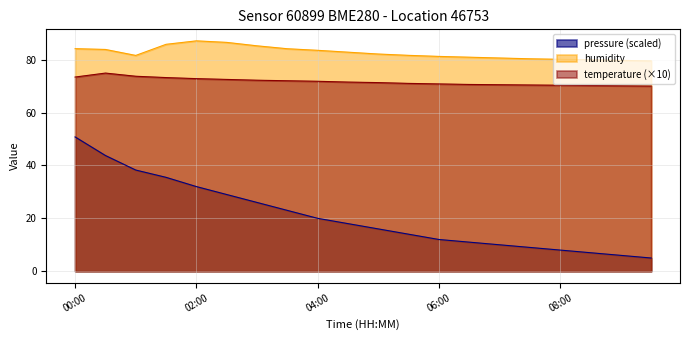

Between 02:30 and 05:00, which series saw the biggest shift?

pressure